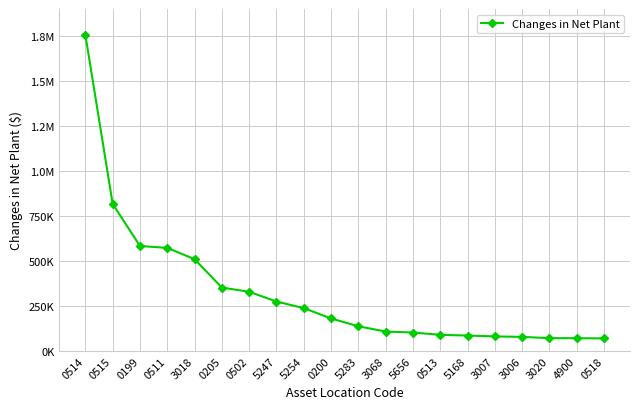

What is the change in value from 0515 to 5247?

-542583.5